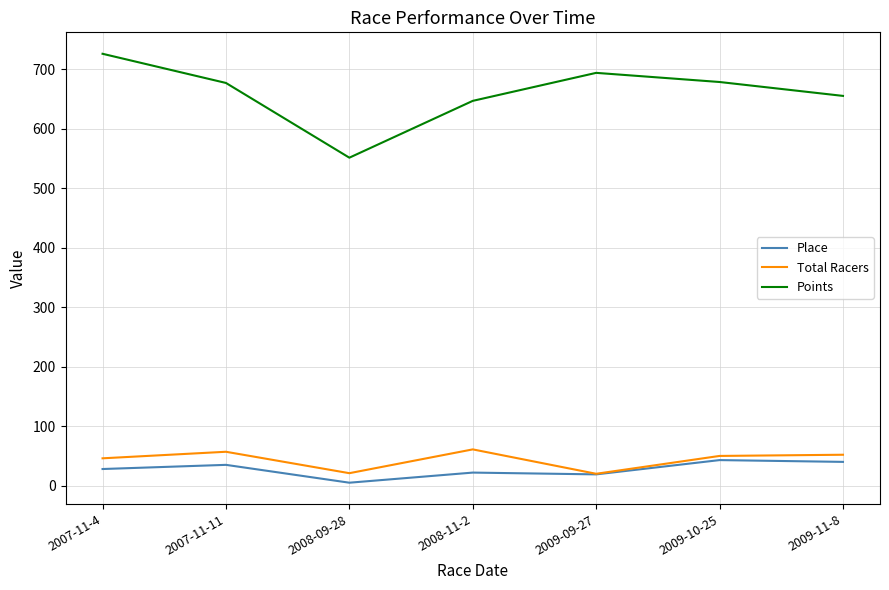

The value of Total Racers at 2009-11-8 is 76.3. True or false?

False